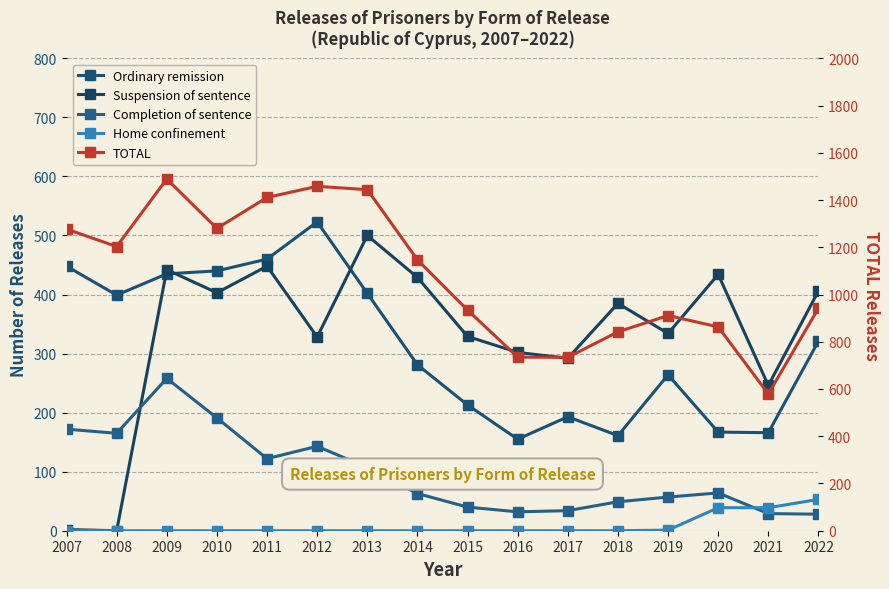

How many interior local peaks does the Completion of sentence series have?

3